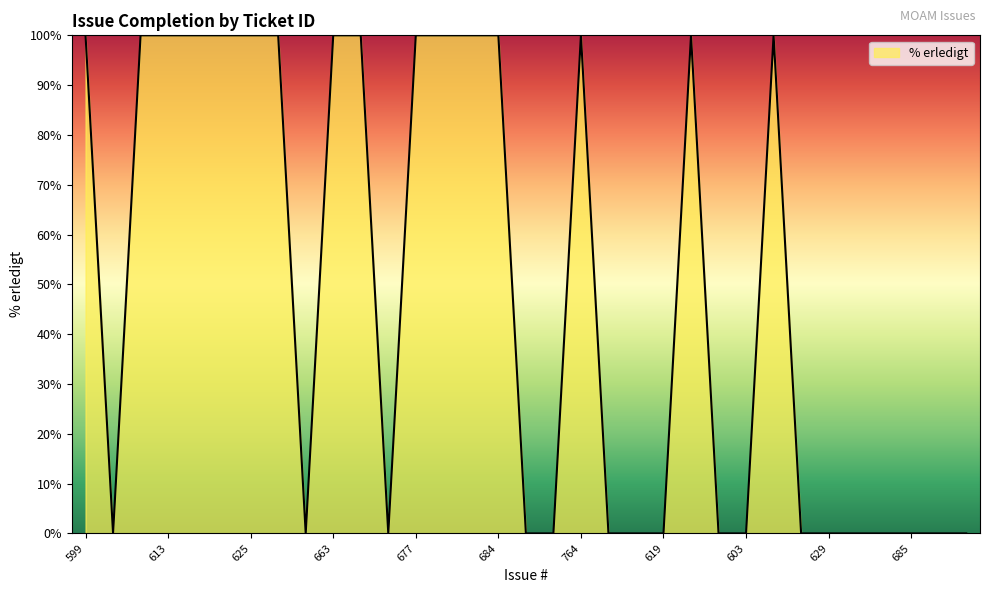

Does the chart have visible grid lines?

No